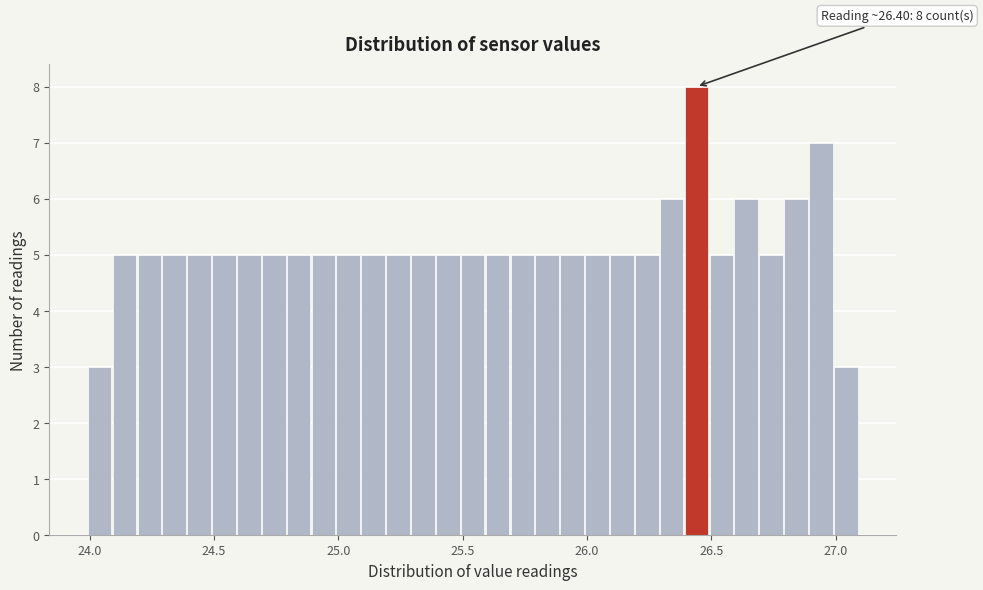

Read against the x-axis, roughly where is the centre of the tallest bar?

26.45